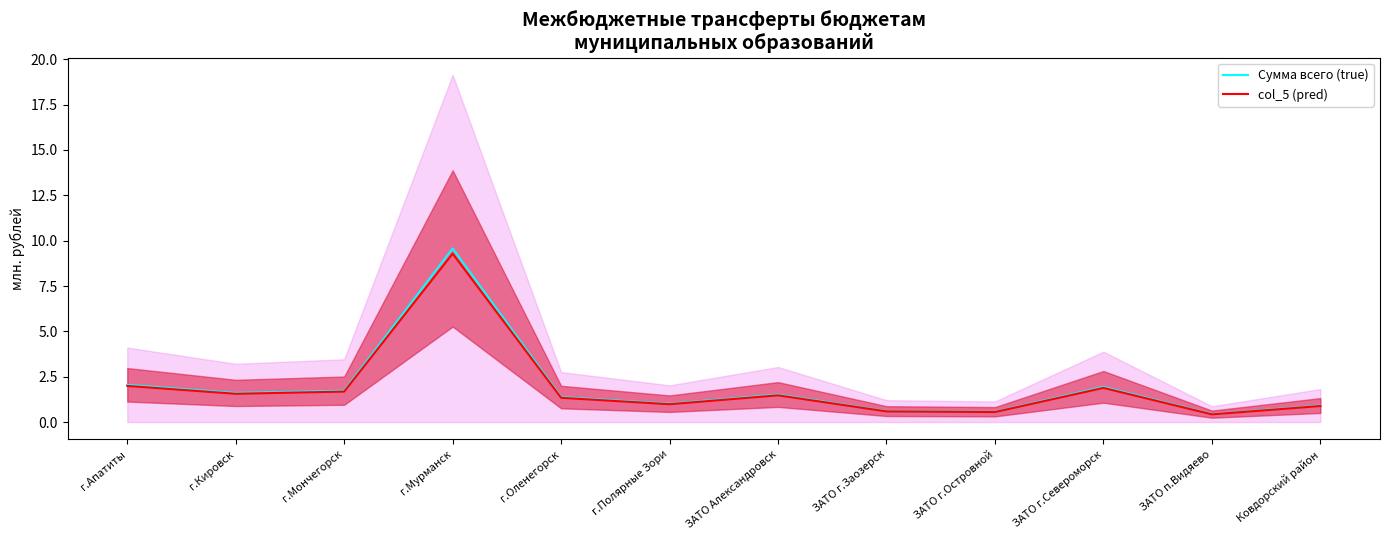

At which category is the sum across all series the highest?

г.Мурманск